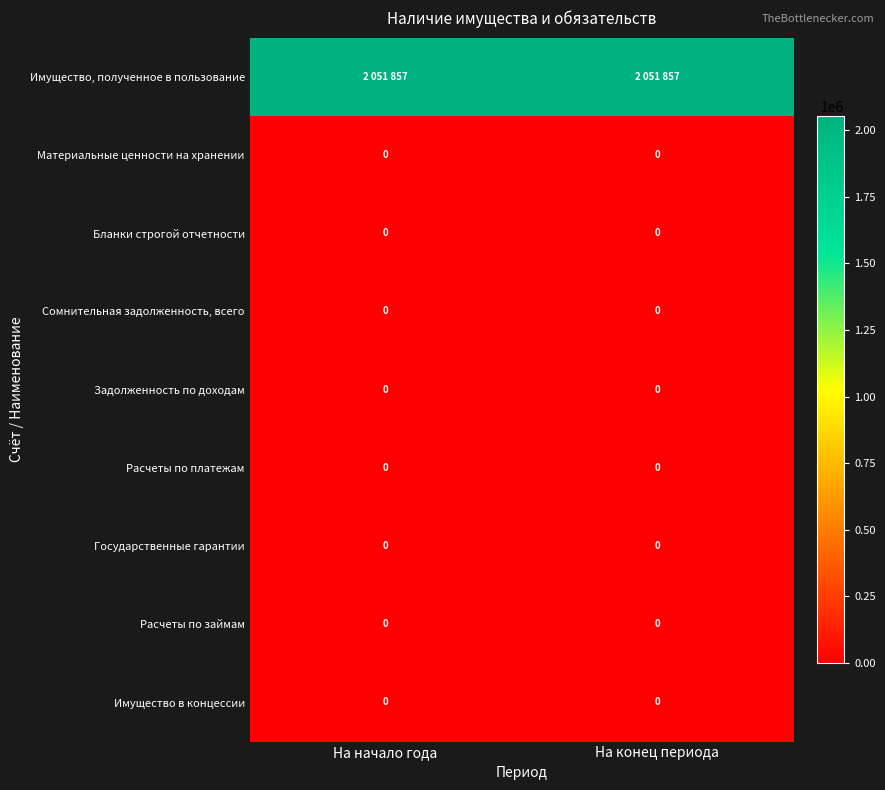

Is it true that Задолженность по доходам equals 0 at На конец периода?

True